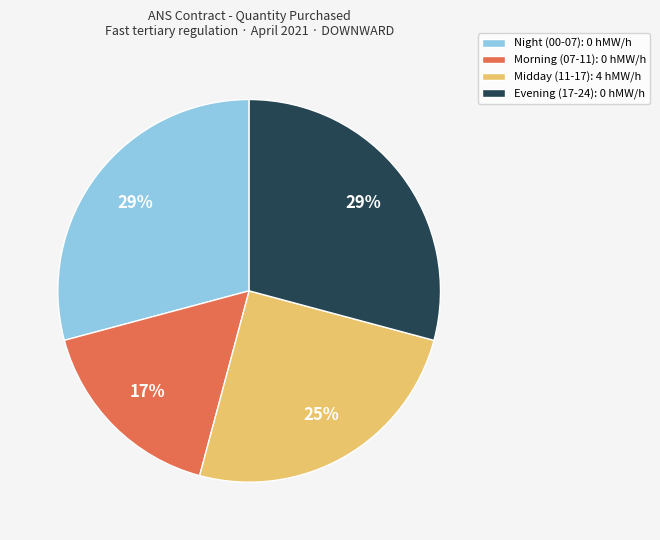

Is there any slice that represents more than half of the pie?

No